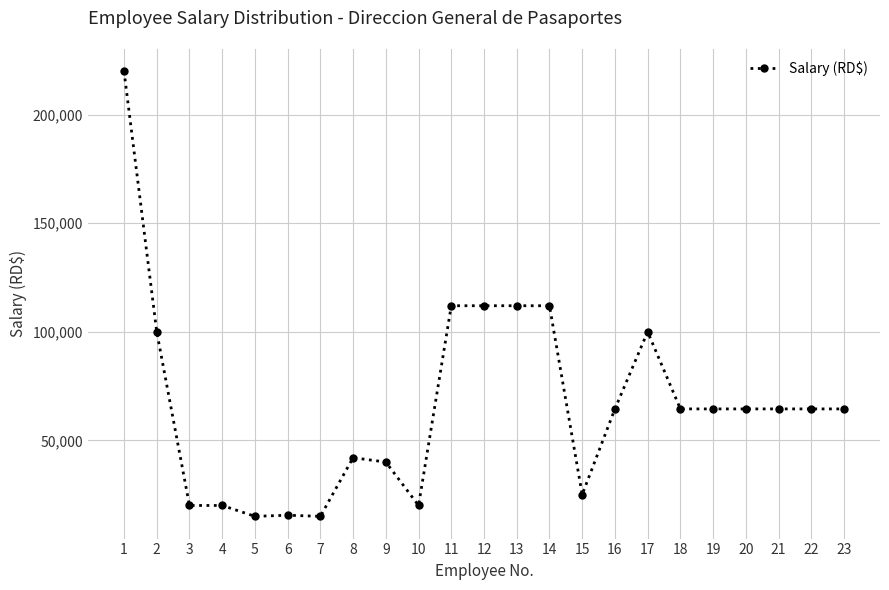

What is the difference between the values at 14 and 6?

96500.0